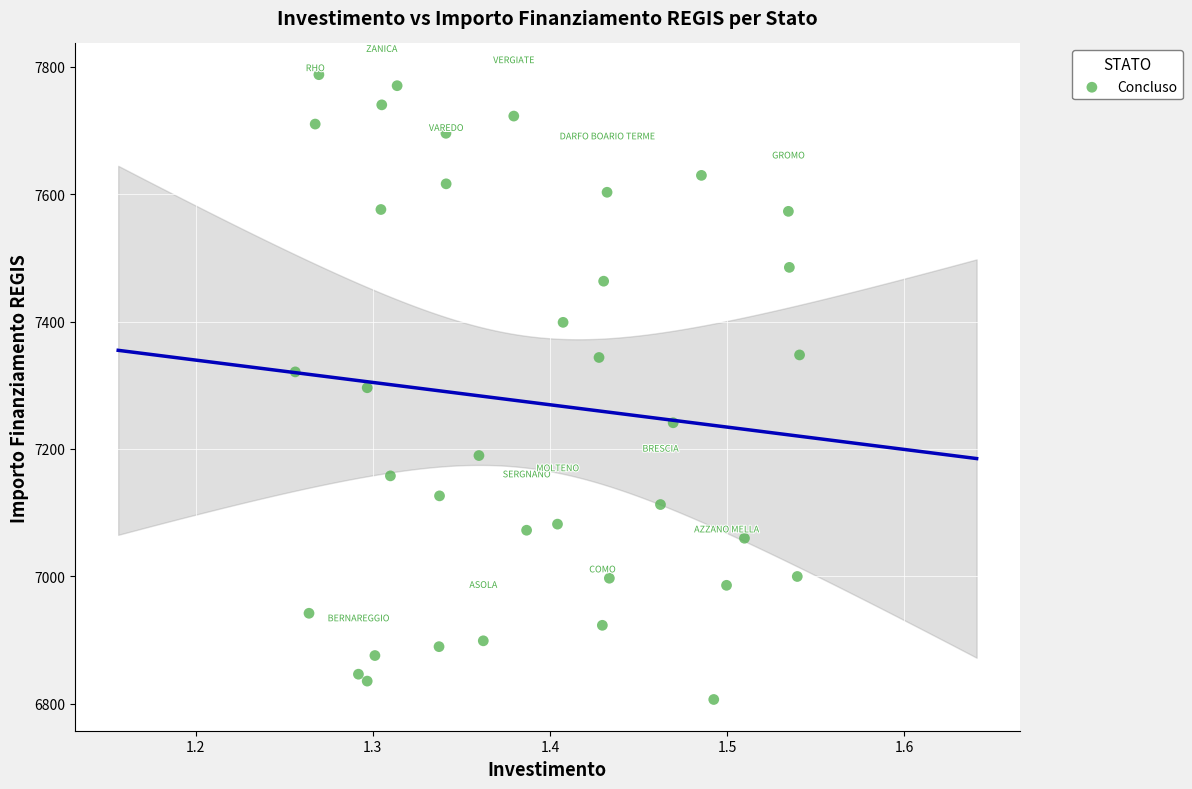

What is the range of Y values (max minus min)?

981.4